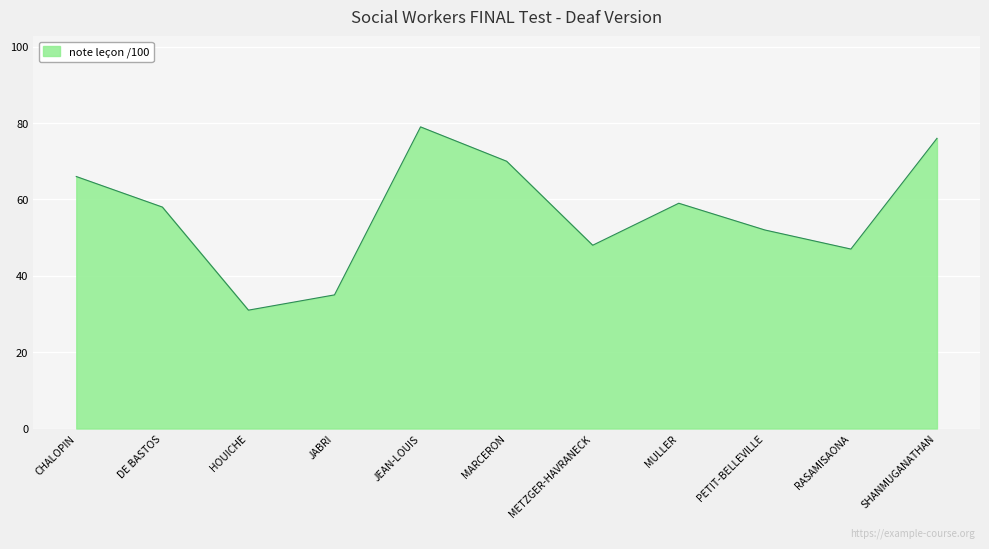

What is the change in value from DE BASTOS to SHANMUGANATHAN?

+18